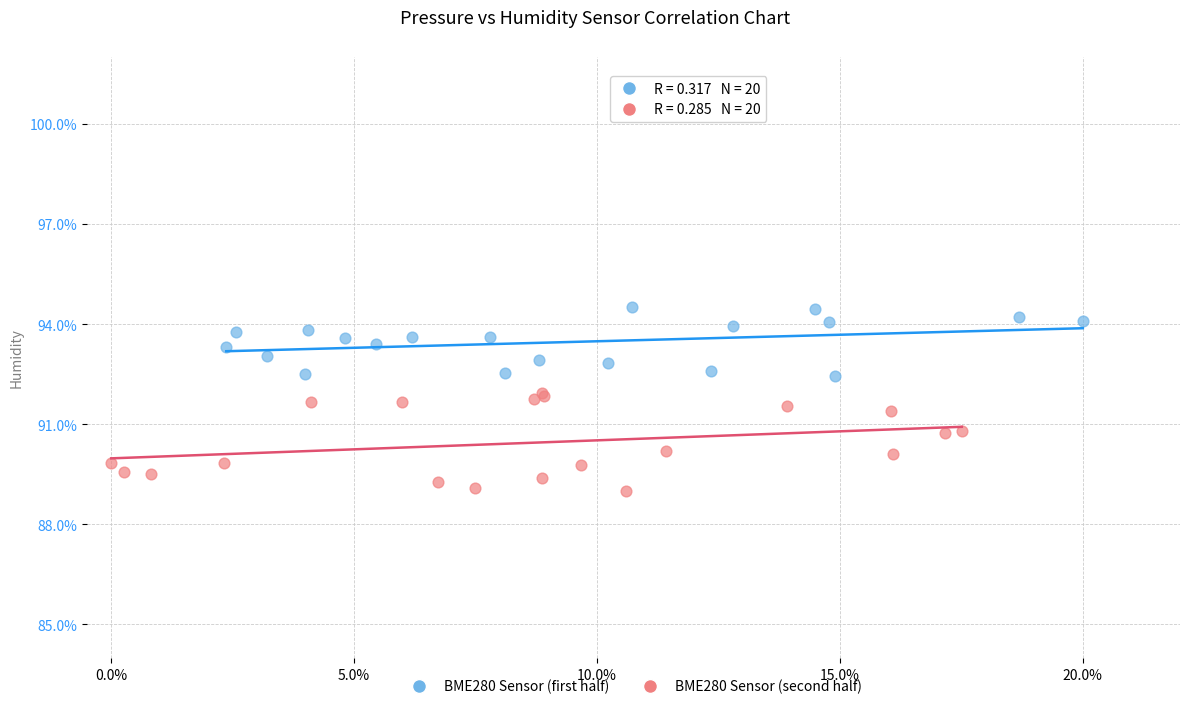

Which series reaches the minimum Y coordinate?

BME280 Sensor (second half)